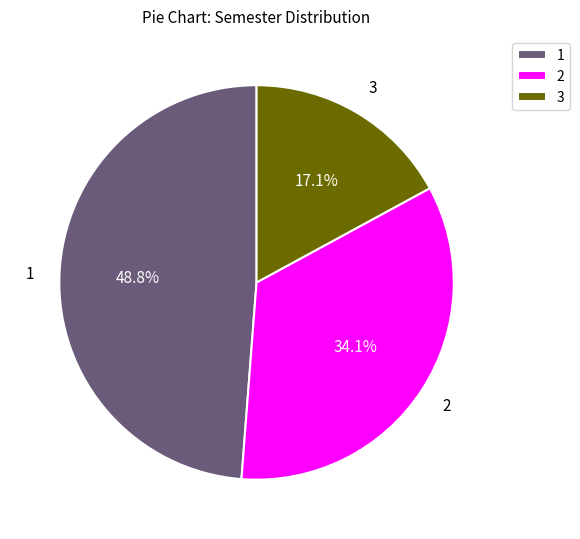

Does any single category account for the majority?

No